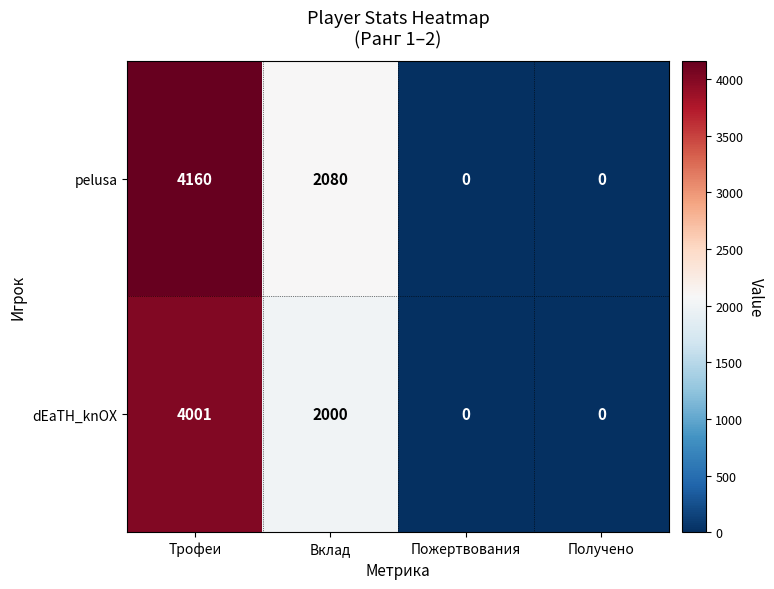

Which series has the widest spread of values?

pelusa